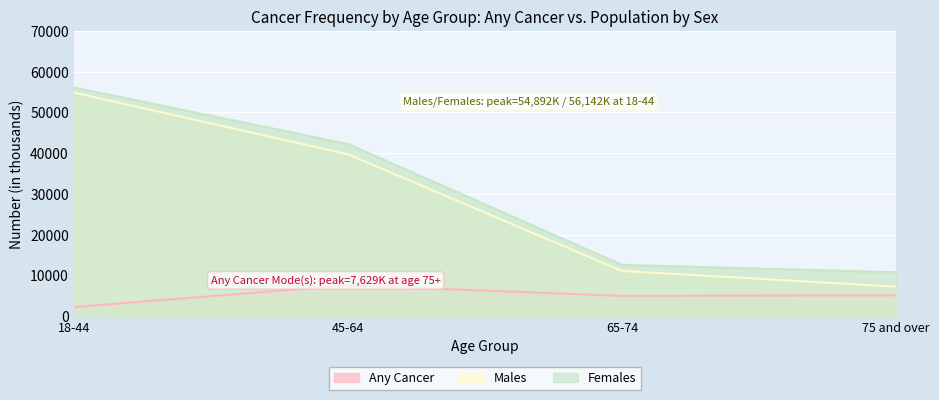

The Females series shows 42277 at 45-64. True or false?

True